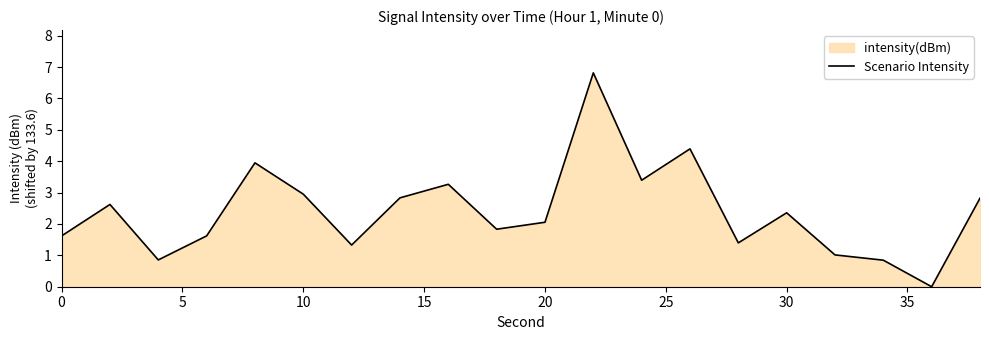

What is the difference between the maximum and minimum values?

6.8